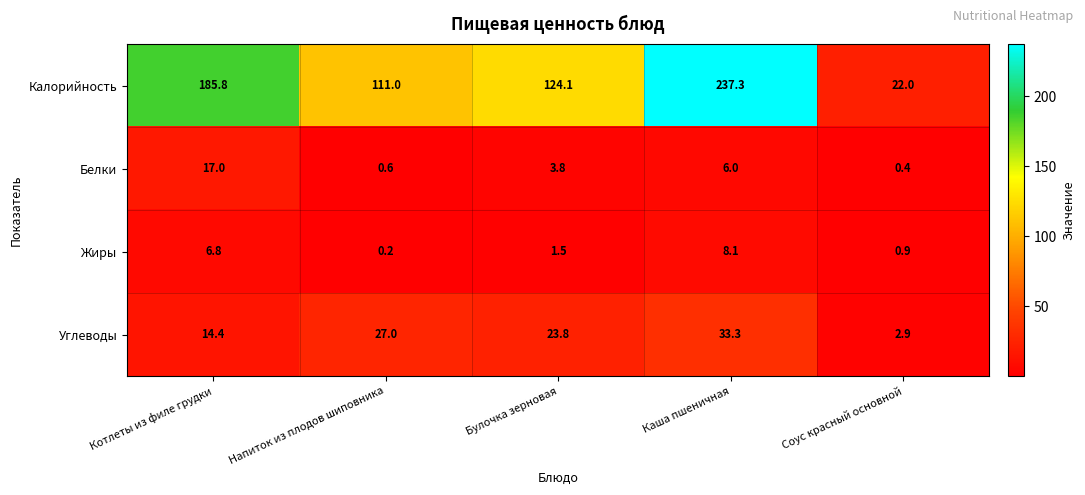

Rank the series at Булочка зерновая from highest to lowest value.

Калорийность, Углеводы, Белки, Жиры